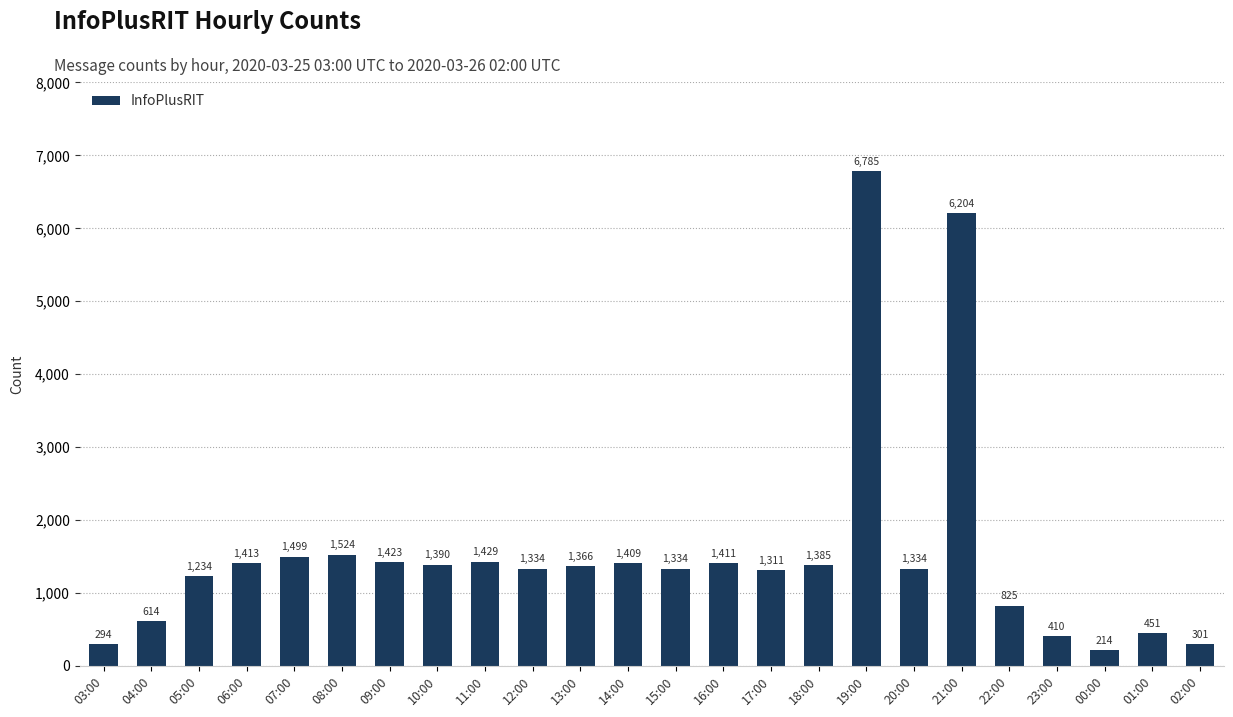

Approximately how many times larger is the value at 20:00 compared to 08:00?

0.9